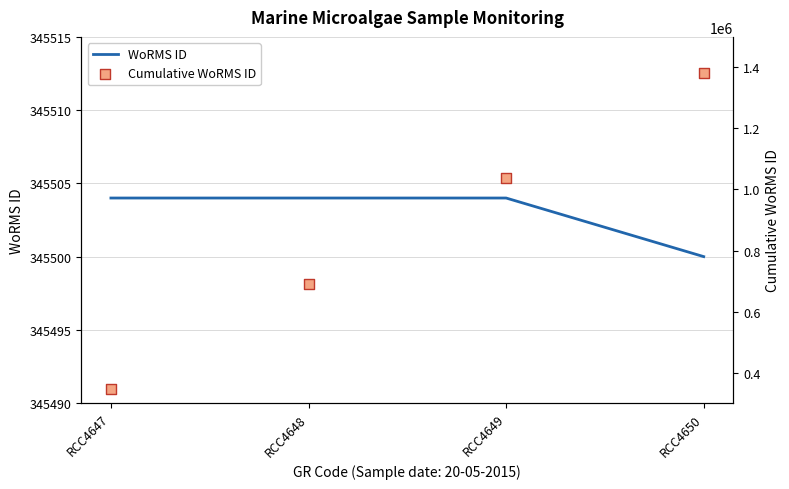

At how many categories does at least one series exceed 1354101?

1